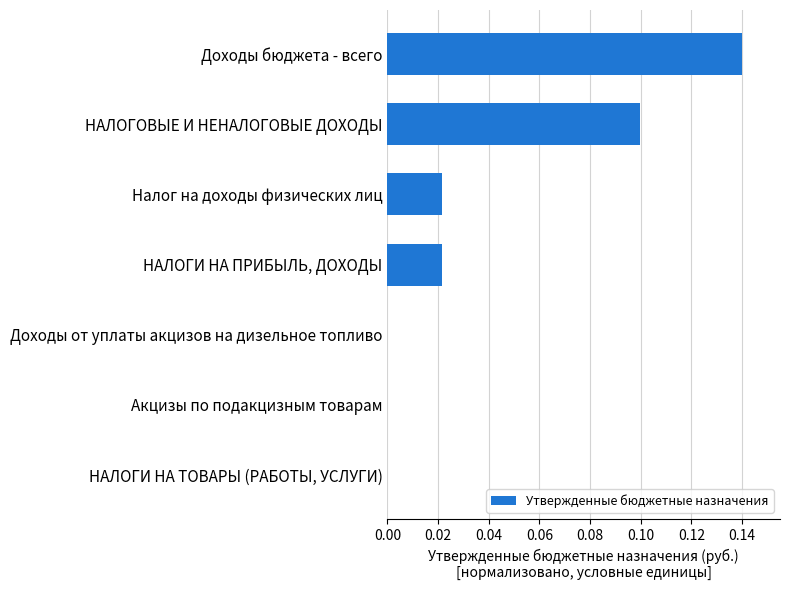

The value at Налог на доходы физических лиц is 0.0. True or false?

True